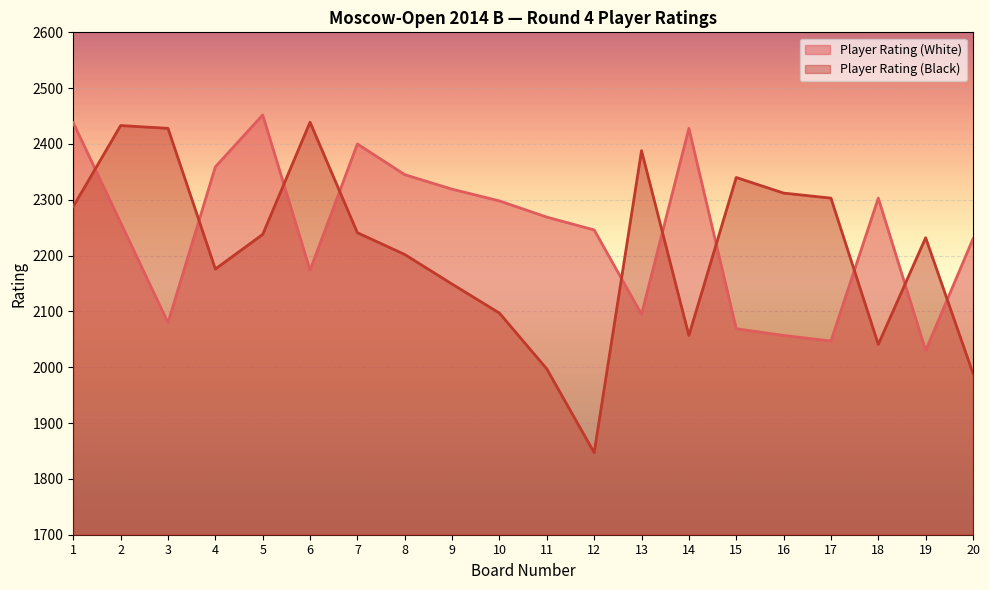

The Player Rating (White) series shows 2259 at 2. True or false?

True